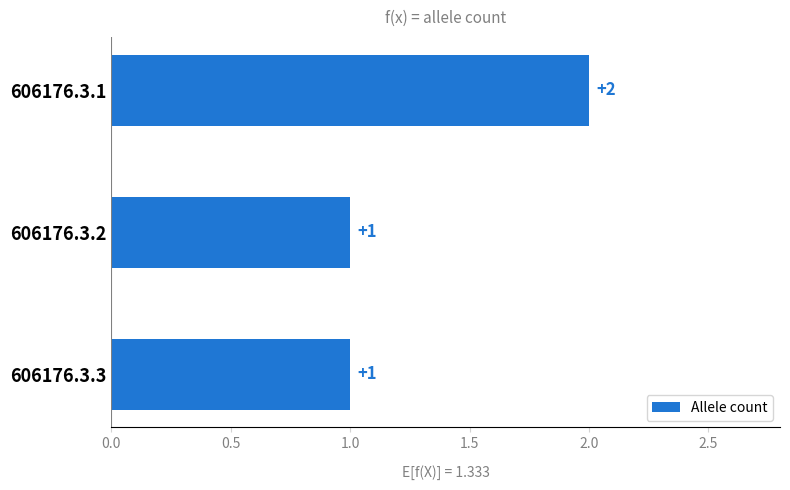

Is it true that the value at 606176.3.1 is 2?

True